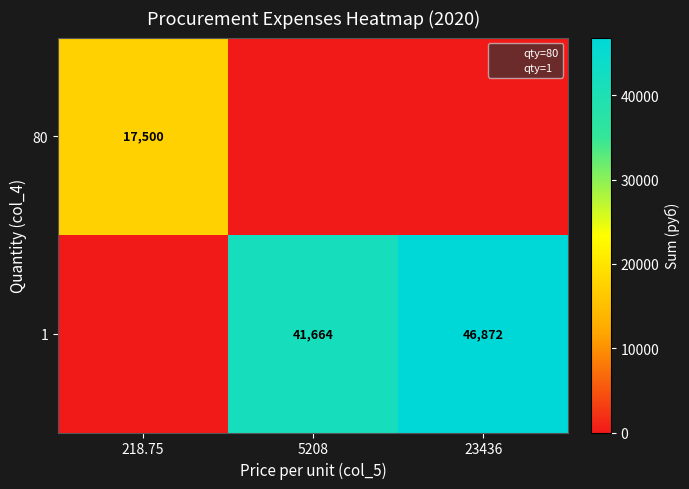

Where is 1 nearest to the value 23436?

5208